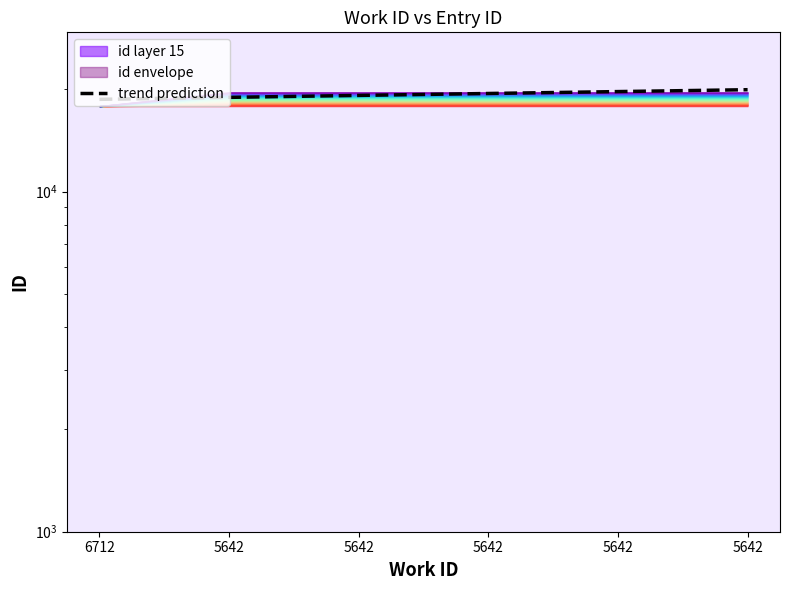

Reading right to left, extract all data points from this chart.

5642=19954.7	5642=19702.7	5642=19450.7	5642=19198.7	5642=18946.7	6712=18694.7